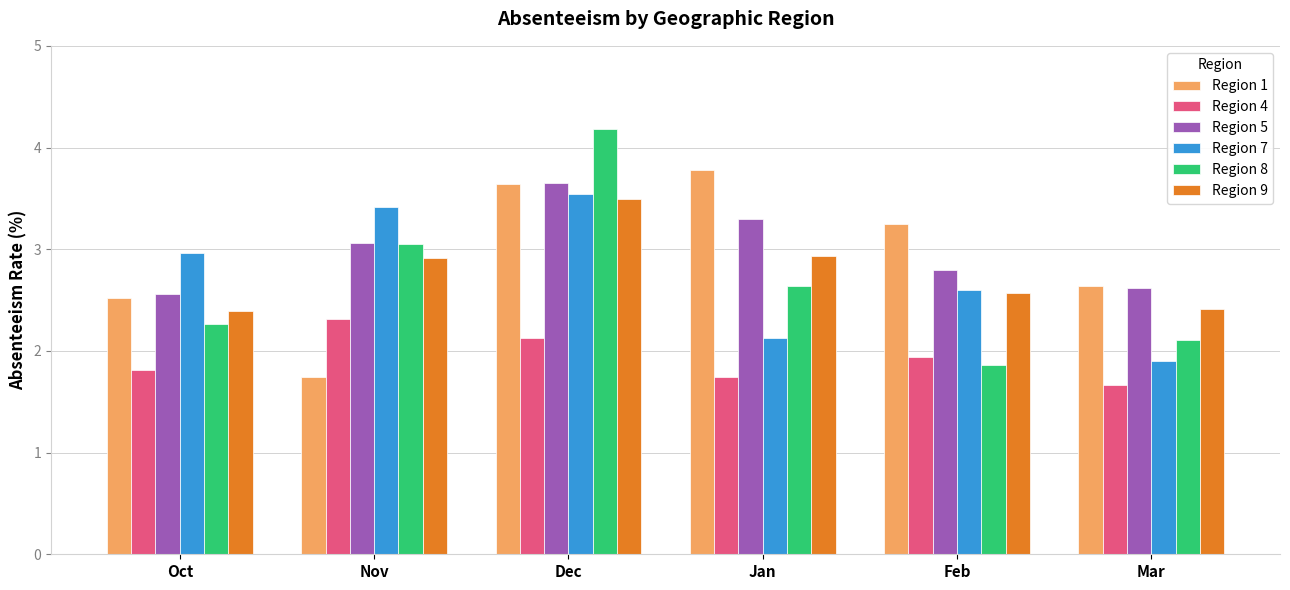

Where is Region 8 nearest to the value 3?

Nov